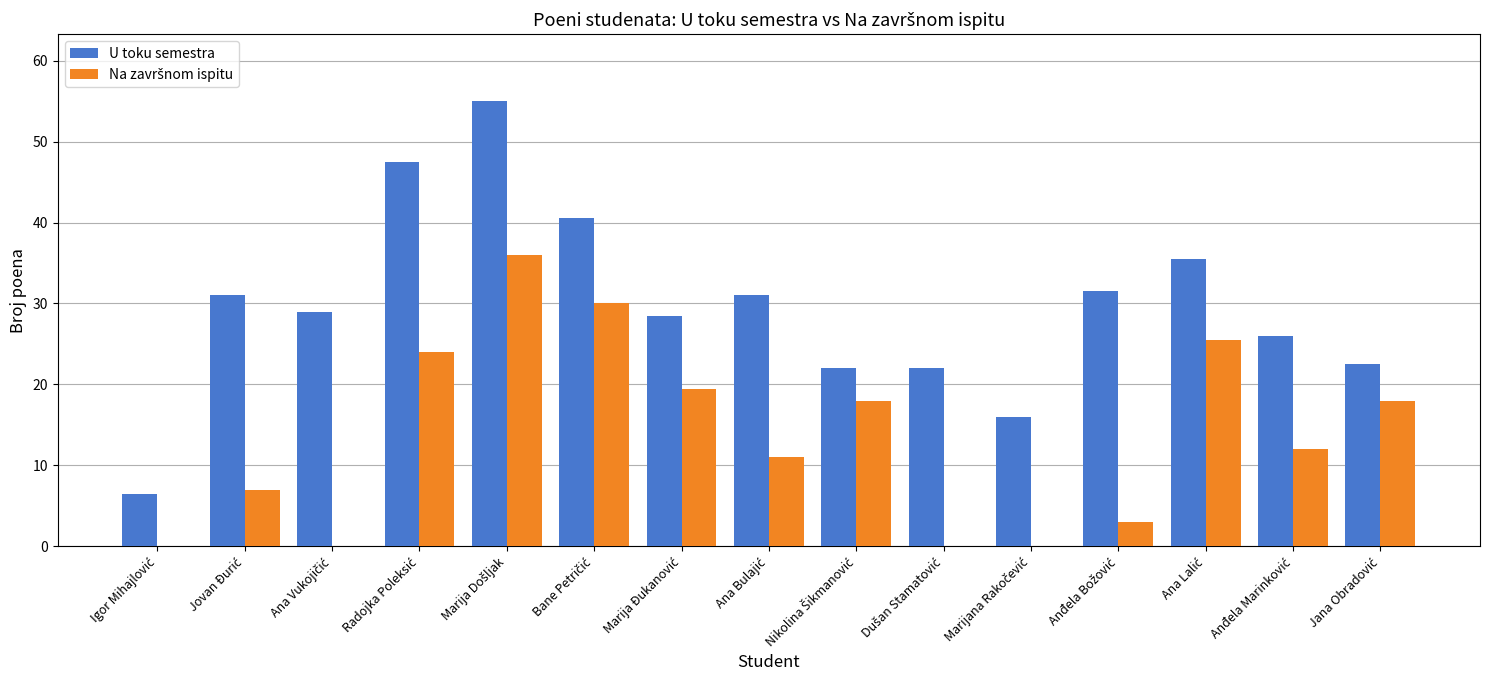

What is the sum of all U toku semestra values?

444.5